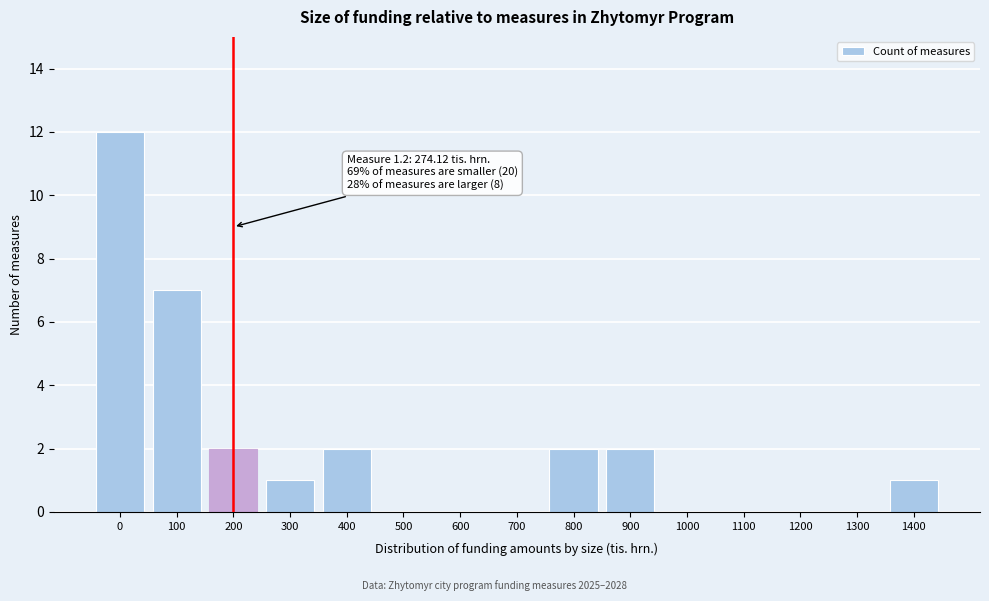

Reading right to left, extract all data points from this chart.

1400=1	1300=0	1200=0	1100=0	1000=0	900=2	800=2	700=0	600=0	500=0	400=2	300=1	200=2	100=7	0=12